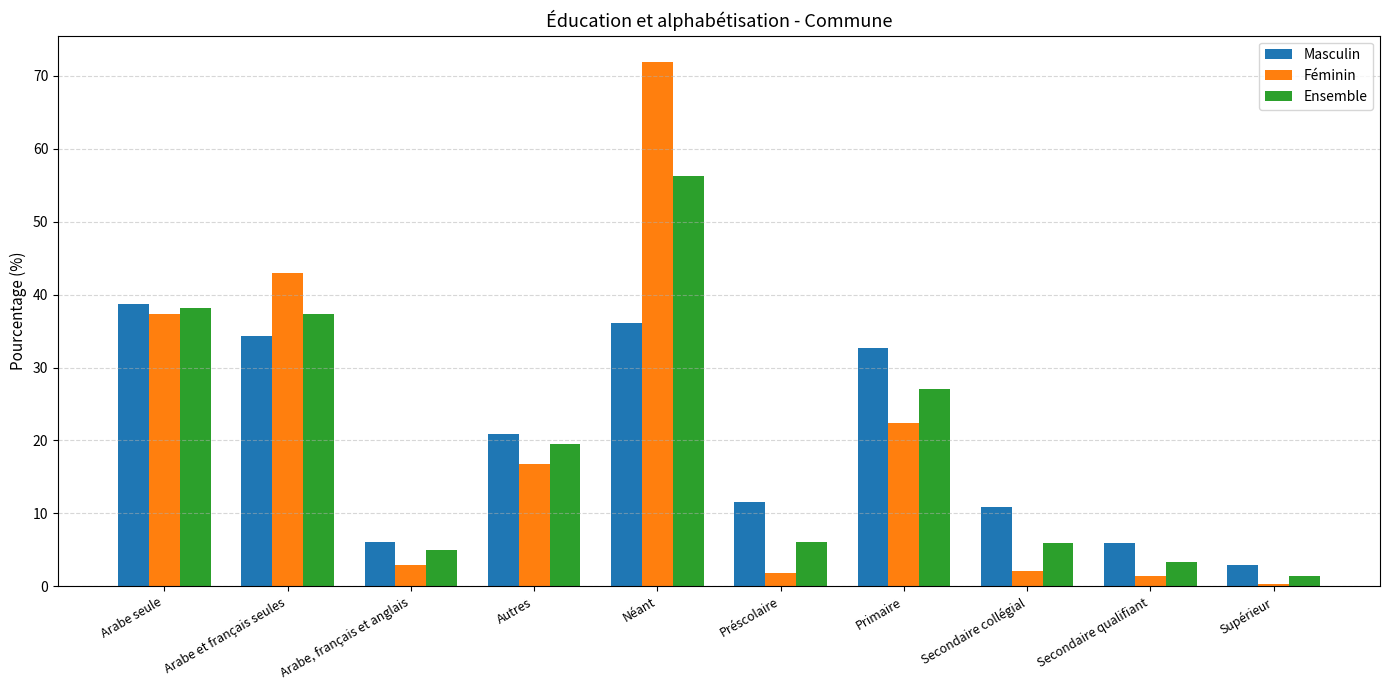

What is the difference between the maximum and minimum values in the Masculin series?

35.8